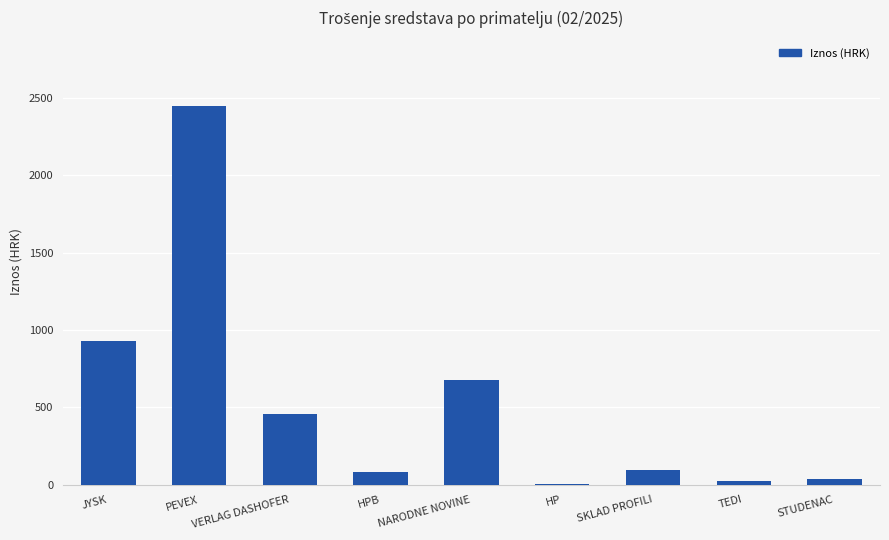

What is the sum of all values?

4752.9